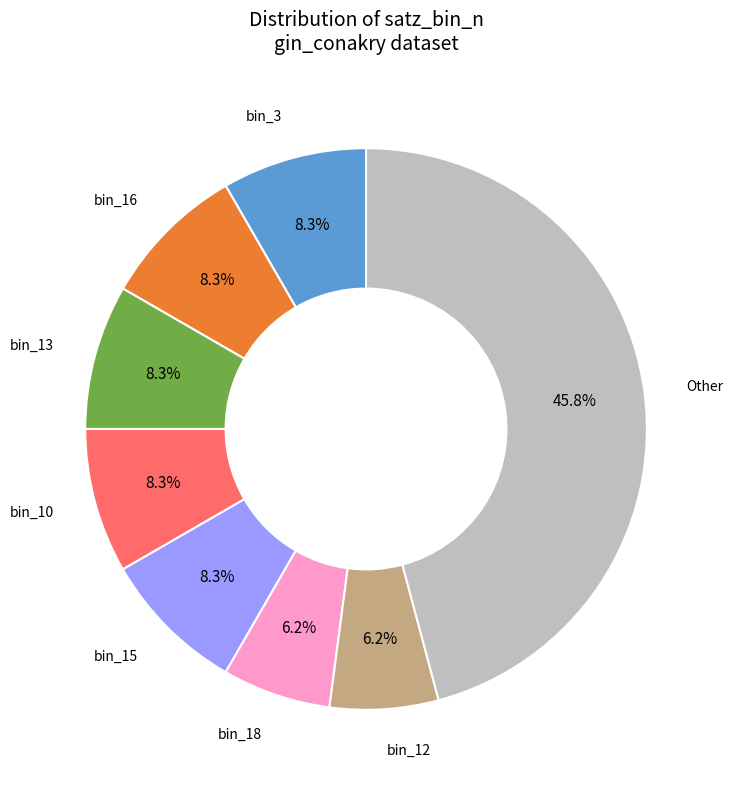

Count the number of slices in the pie.

8